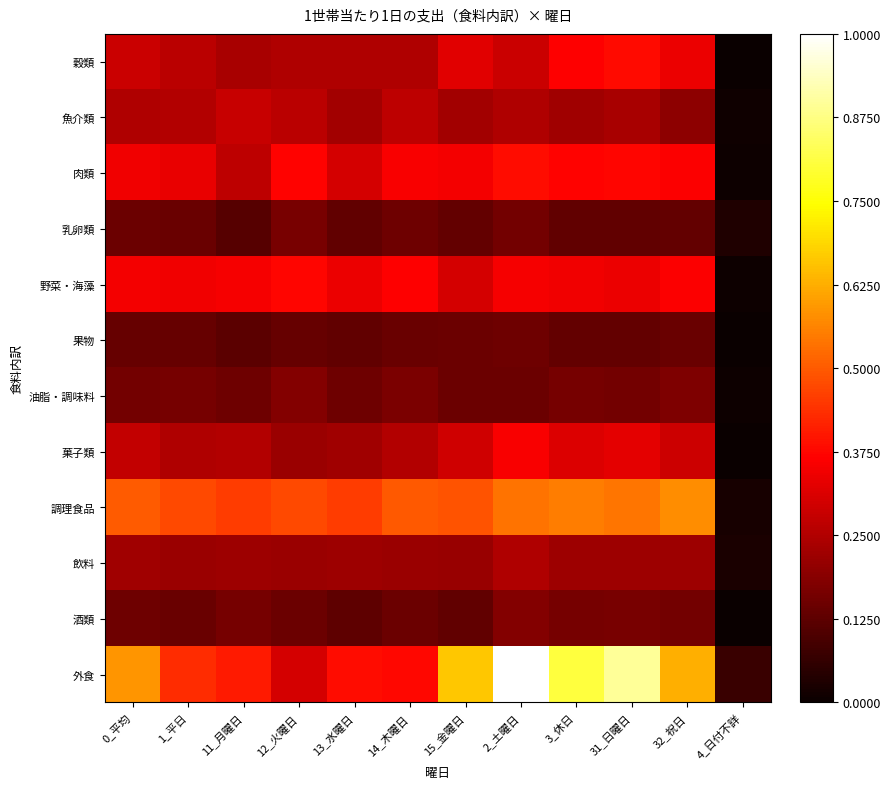

What is the greatest value displayed?

1.0